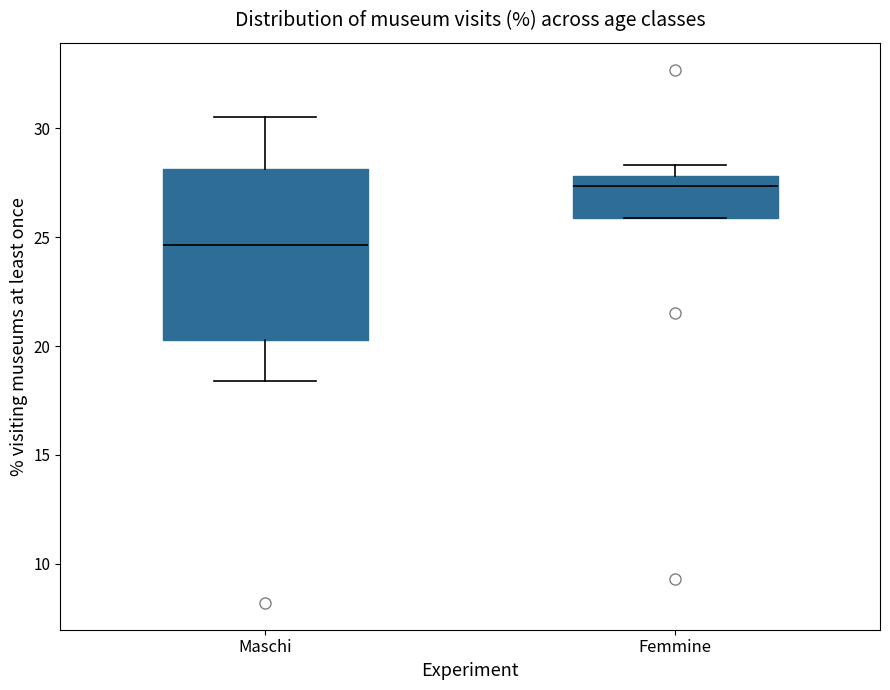

Reading left to right, transcribe this box plot: for each box, give where its median line is, the range the box spans, and where its two whiskers end, as read against the y-axis. The values are not printed on the chart, so give them approximately, as read against the axis.

Maschi: median 24.5, box 20.5 to 28.0, whiskers 18.5 to 30.5
Femmine: median 27.5, box 26.0 to 28.0, whiskers 26.0 to 28.5